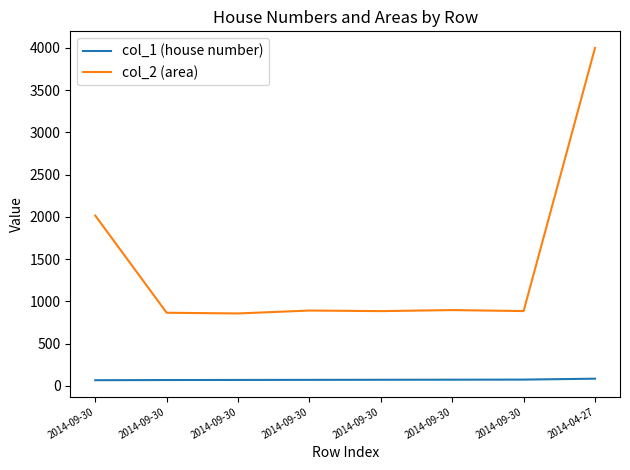

How many lines are shown in the chart?

2